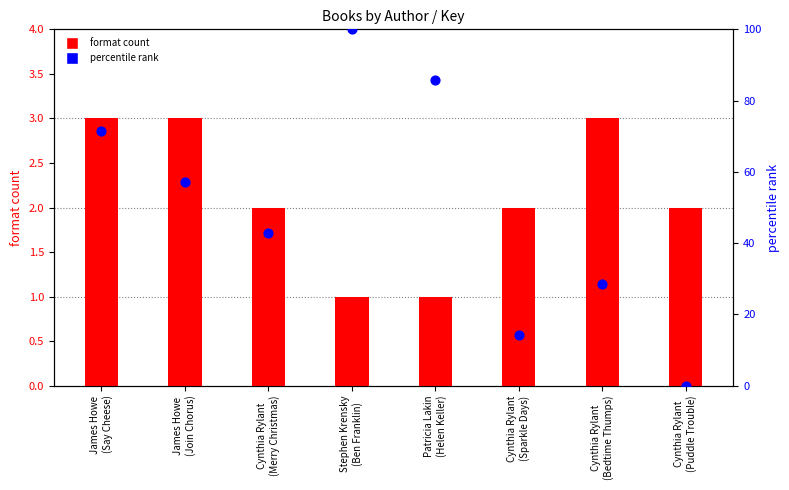

What are all the series names shown in the legend?

format count, percentile rank